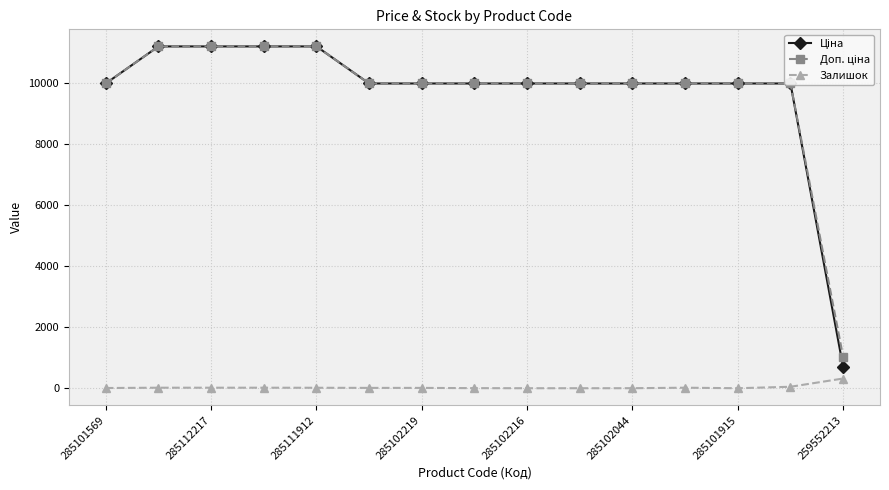

What is the maximum value for Залишок?

318.0